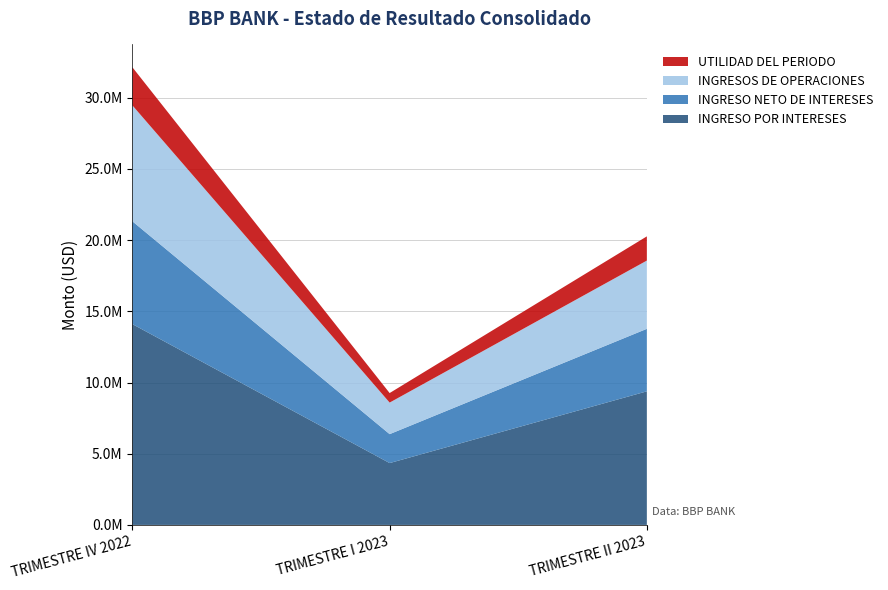

Reading left to right, transcribe all the data shown in this chart.

INGRESO POR INTERESES: TRIMESTRE IV 2022=14100267.9	TRIMESTRE I 2023=4343312.5	TRIMESTRE II 2023=9381344.5
INGRESO NETO DE INTERESES: TRIMESTRE IV 2022=7218825.2	TRIMESTRE I 2023=2032078.8	TRIMESTRE II 2023=4390159.0
INGRESOS DE OPERACIONES: TRIMESTRE IV 2022=8141165.1	TRIMESTRE I 2023=2215772.1	TRIMESTRE II 2023=4793863.1
UTILIDAD DEL PERIODO: TRIMESTRE IV 2022=2676226.3	TRIMESTRE I 2023=669886.7	TRIMESTRE II 2023=1699970.5